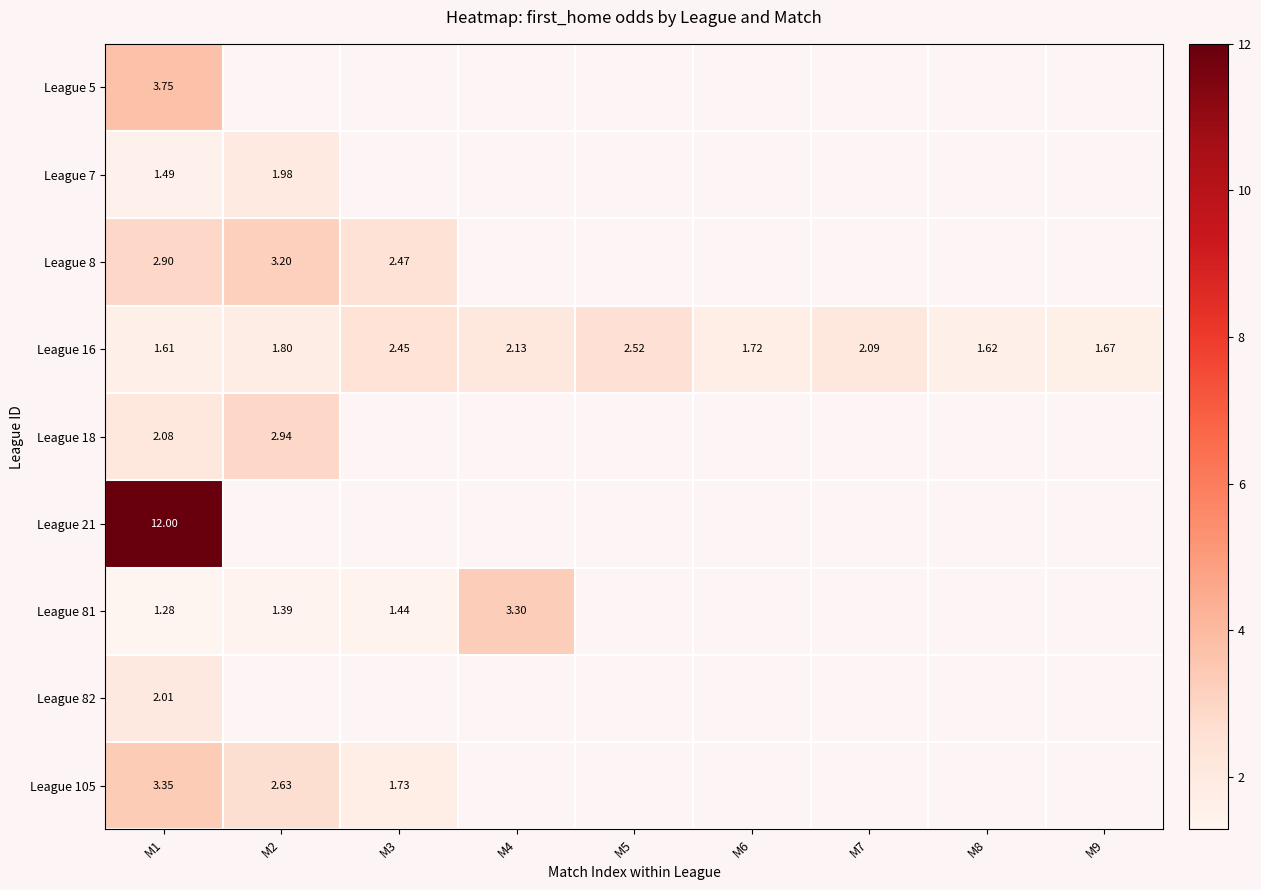

What is the highest value of the League 21 series?

12.0